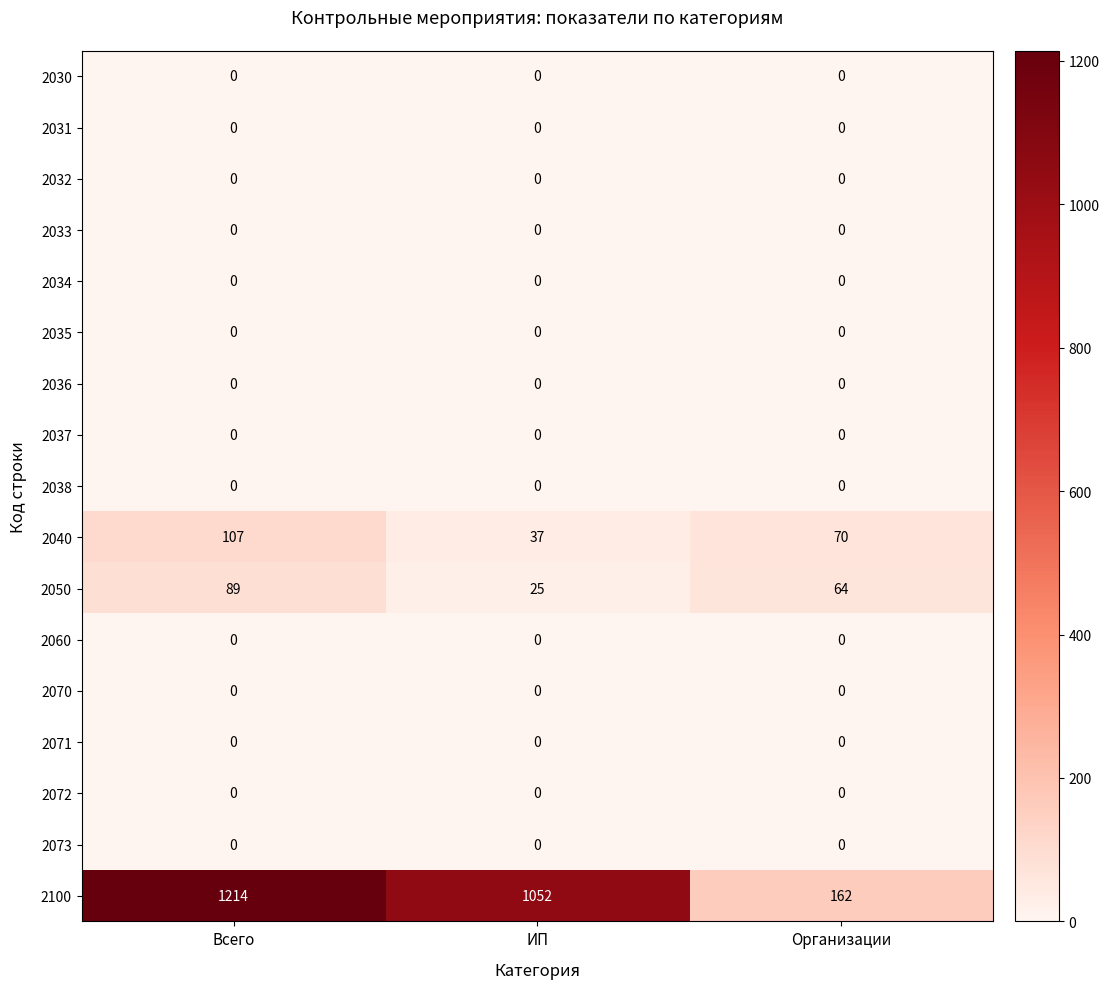

Which category has the highest value across all series?

Всего